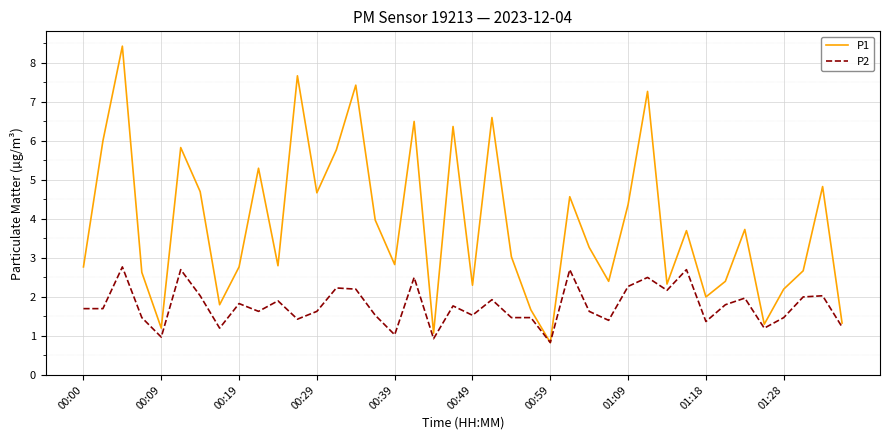

Rank the series by their average value, from highest to lowest.

P1, P2